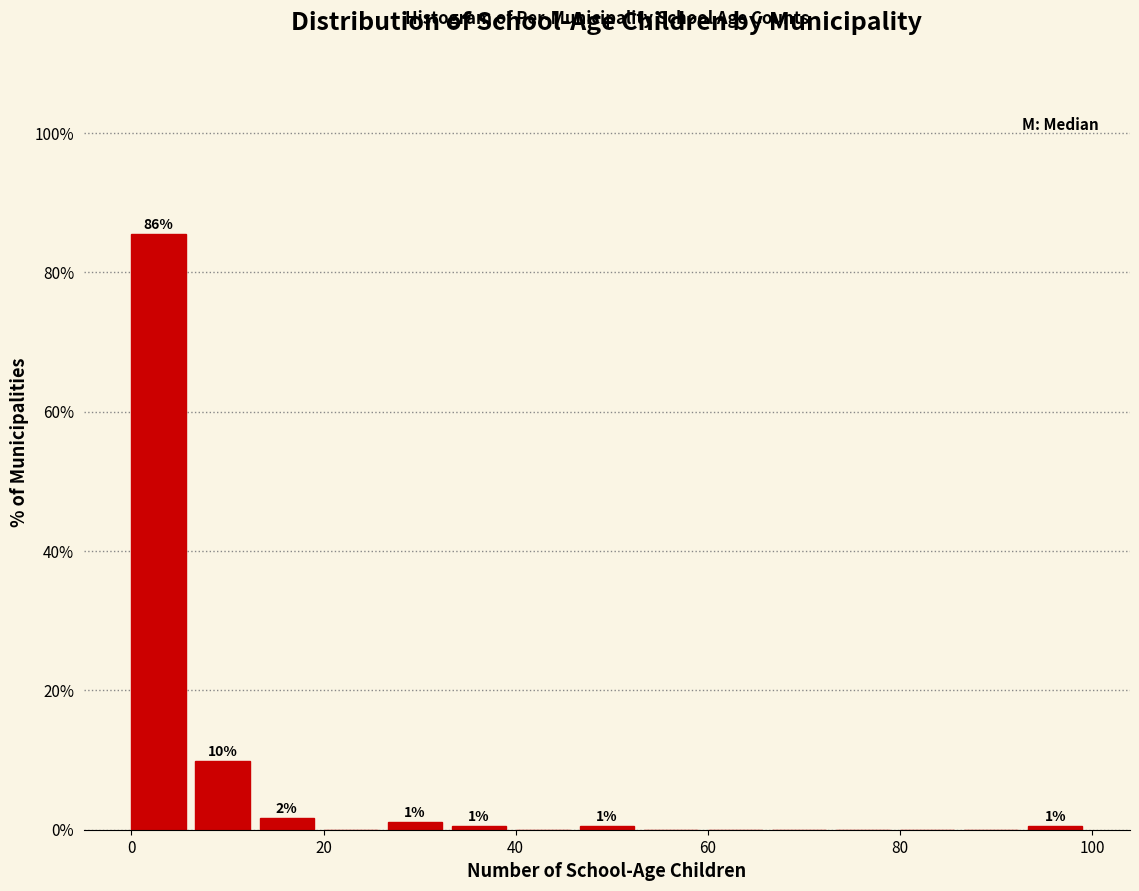

Around what value on the x-axis is the tallest bar? Give the approximate position of its centre, as read against the axis.

2